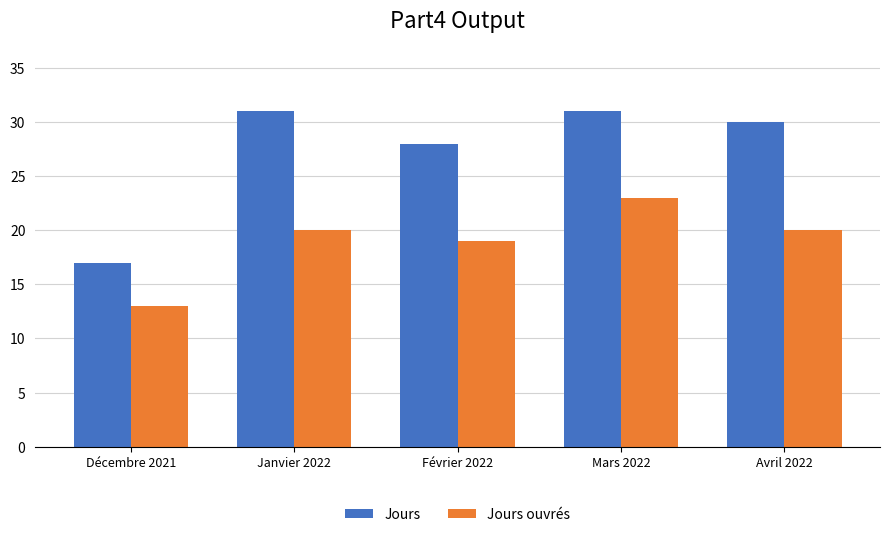

Rank the series by their average value, from highest to lowest.

Jours, Jours ouvrés